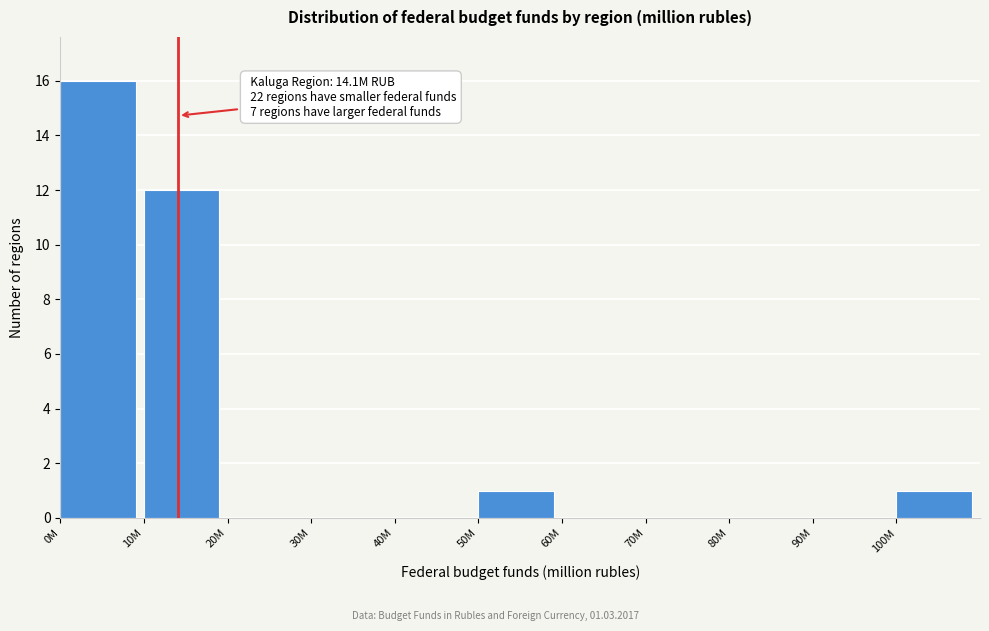

What is the sum of all values?

30